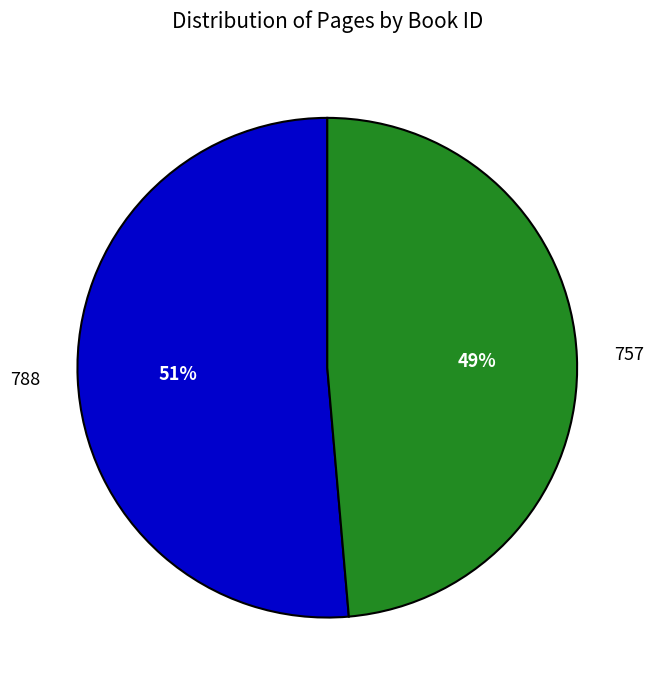

What is the largest slice in the pie chart?

788